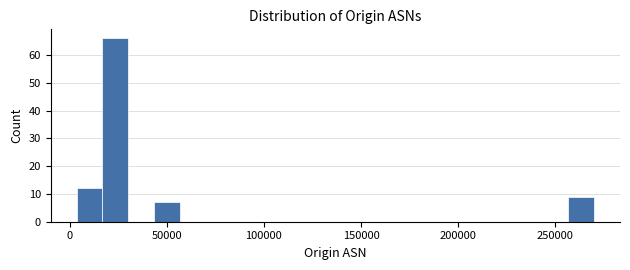

Around what value on the x-axis is the tallest bar? Give the approximate position of its centre, as read against the axis.

25000